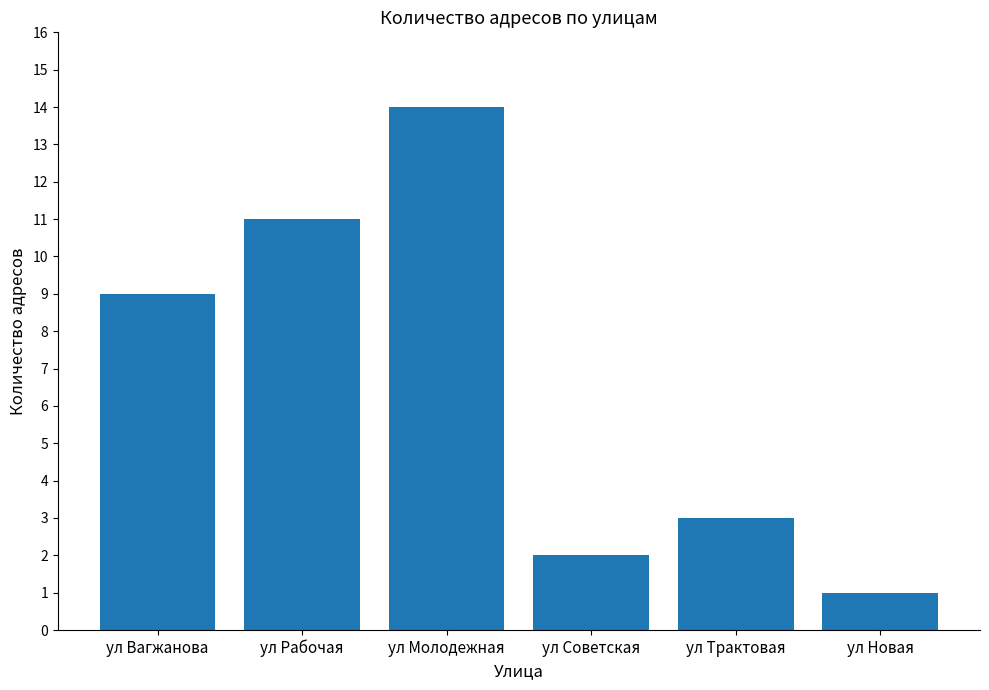

What is the ratio of the value at ул Новая to the value at ул Молодежная?

0.1